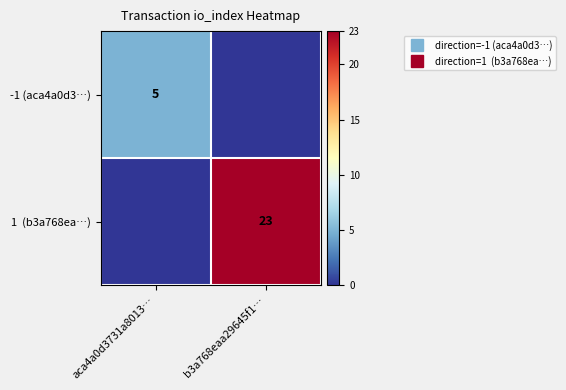

Rank the series by their average value, from lowest to highest.

-1 (aca4a0d3…), 1 (b3a768ea…)